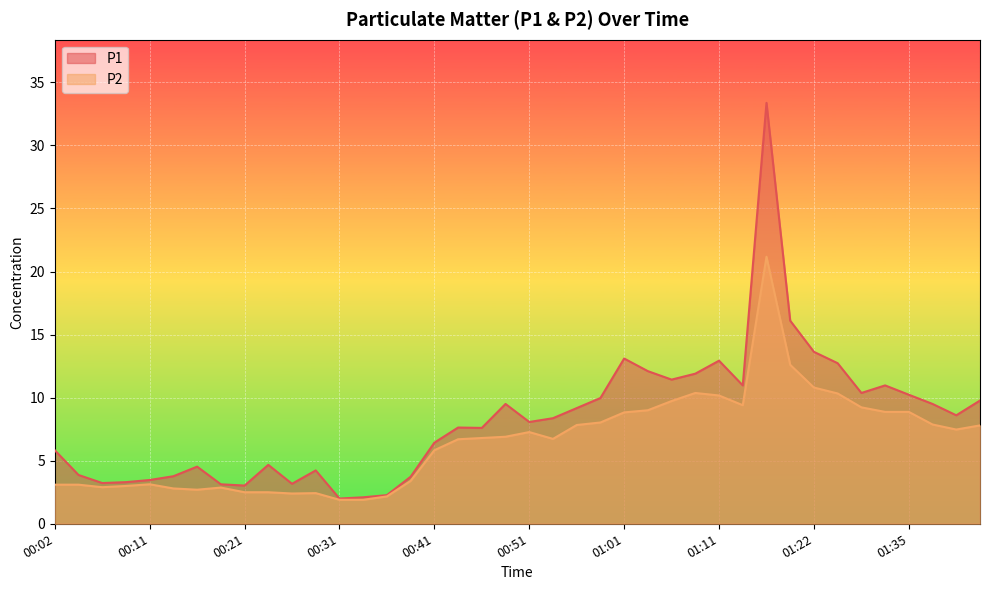

What is the label of the 33rd point from the right?

00:19